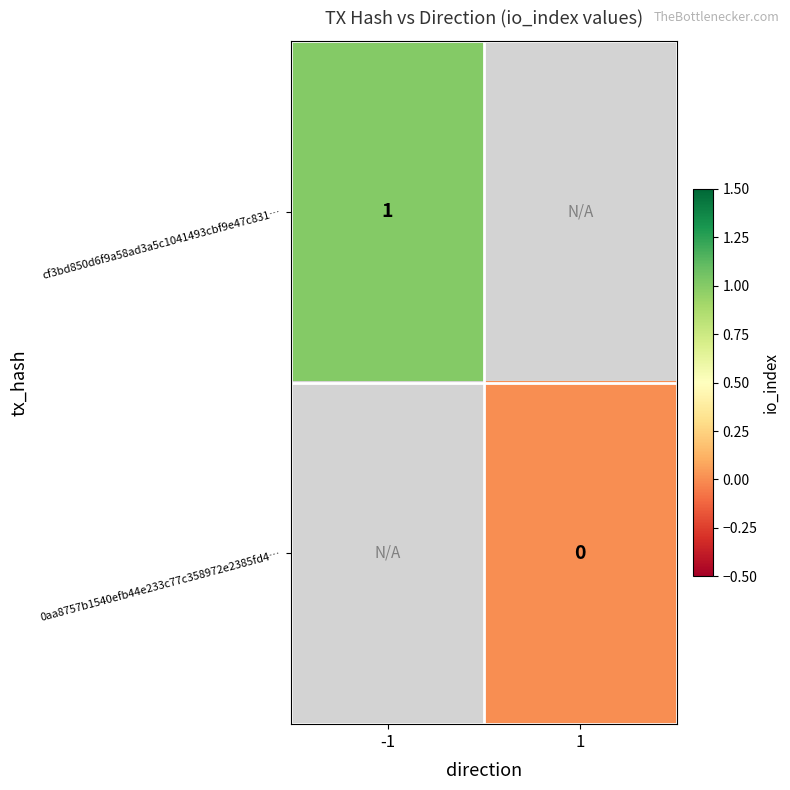

Between -1 and 1, which is larger?

1